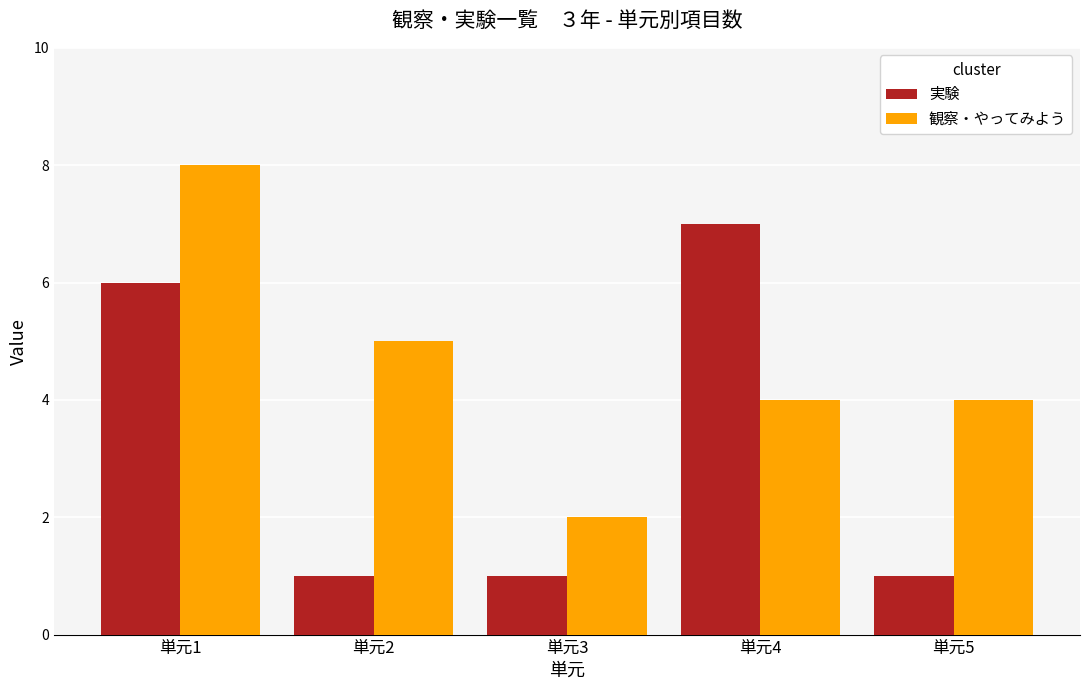

What is the sum of all 実験 values?

16